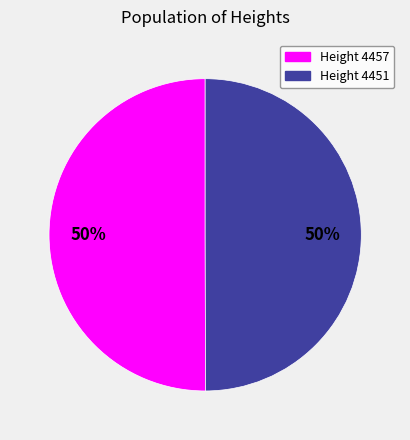

To the nearest percent, what is the average slice percentage?

50%